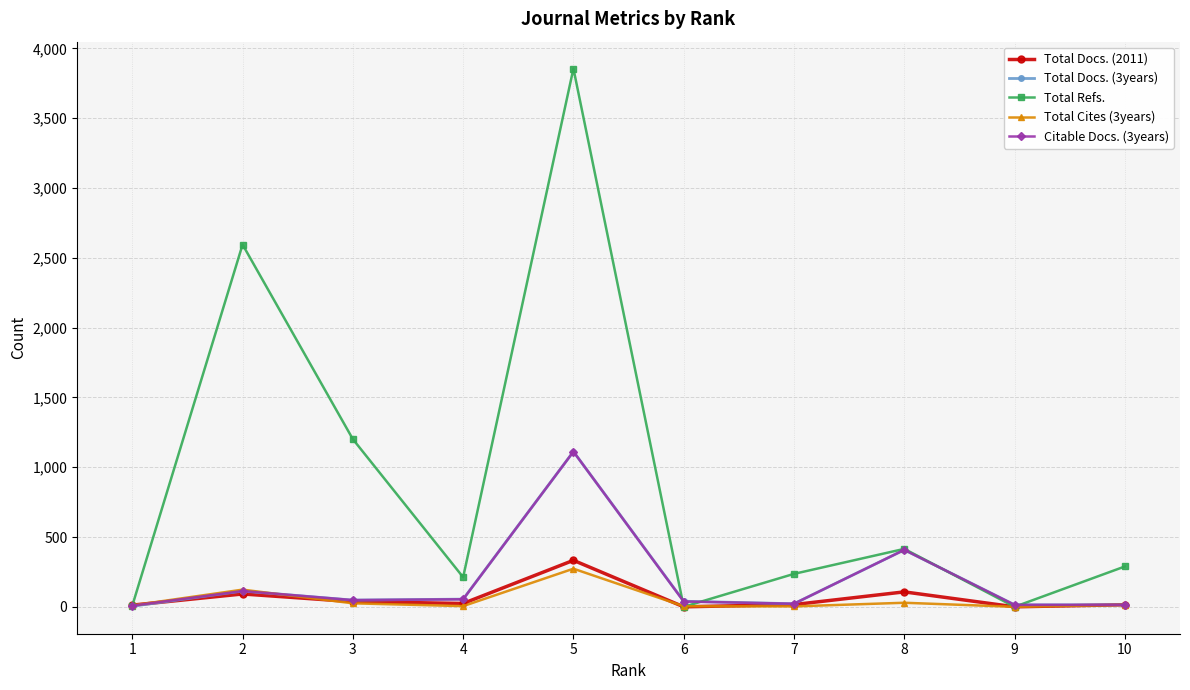

How many data points in Total Refs. are less than 289?

5